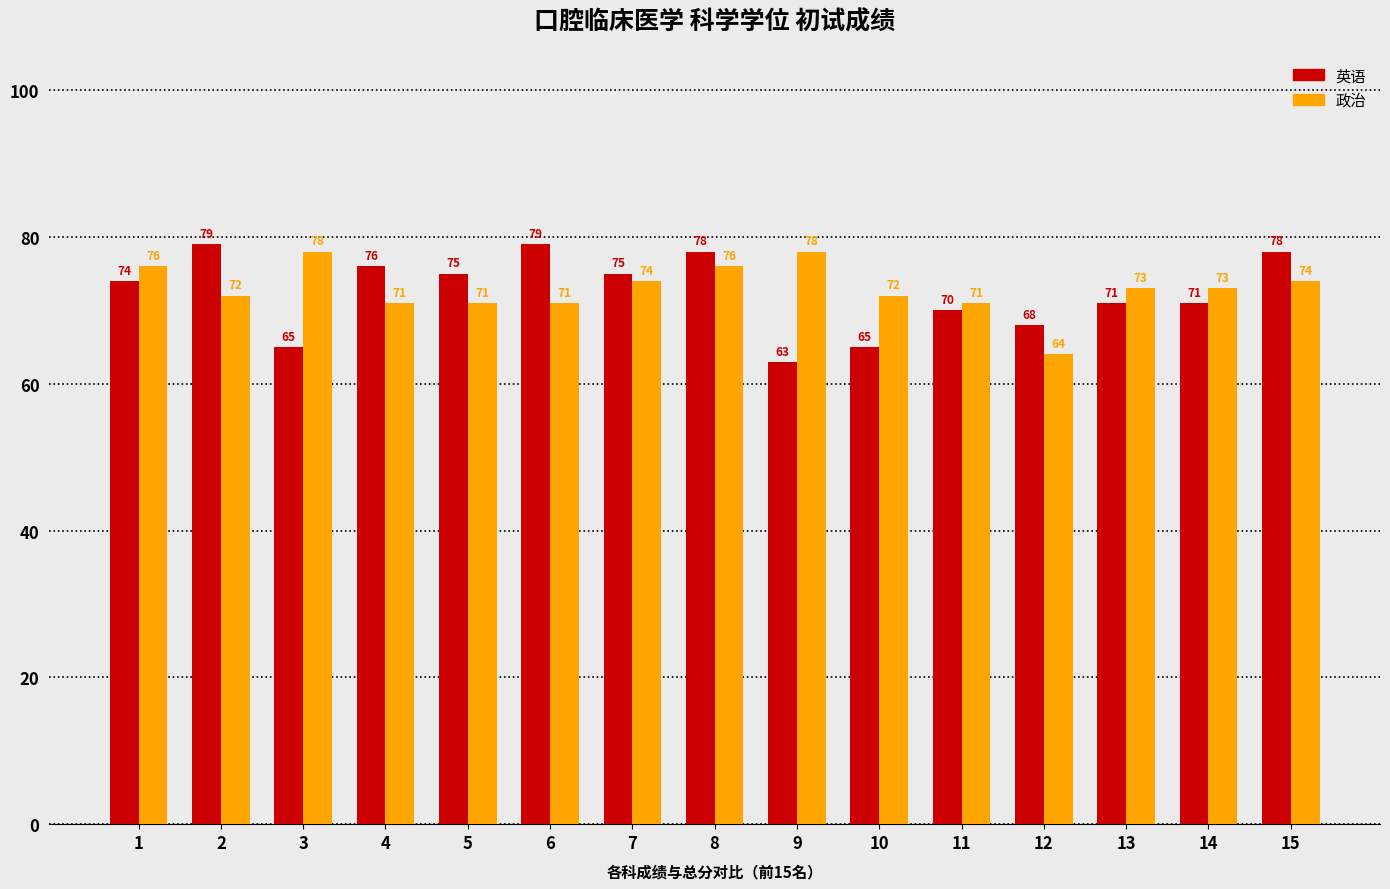

Which category has the lowest value in the 政治 series?

12